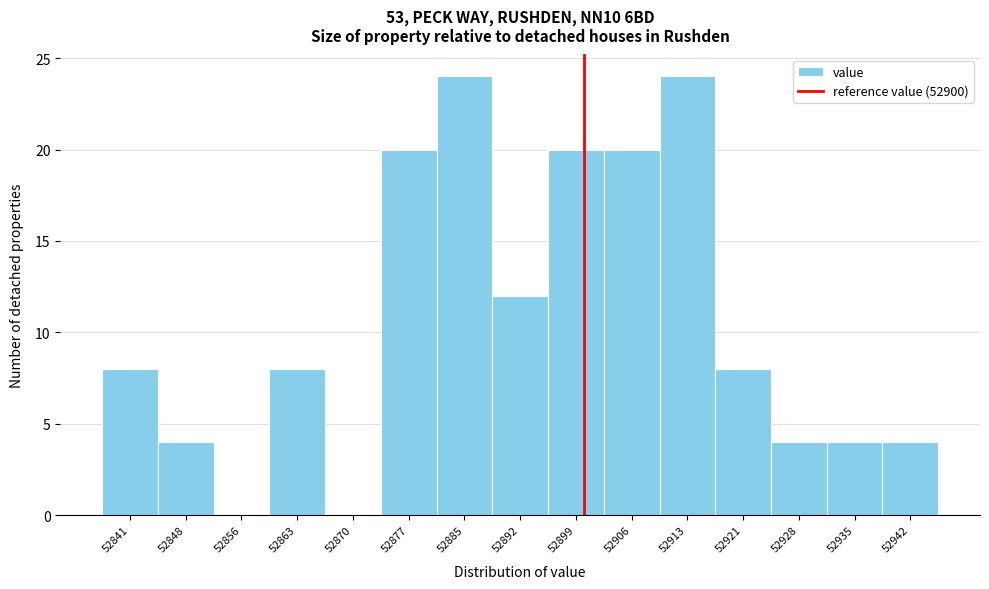

Reading left to right, transcribe this chart: for each bar, give the range it covers on the x-axis and its height. Neither the bar edges nor the heights are printed on the chart, so give them approximately, as read against the axes.

52838 to 52845: 8
52845 to 52852: 4
52852 to 52859: 0
52859 to 52866: 8
52866 to 52874: 0
52874 to 52881: 20
52881 to 52888: 24
52888 to 52895: 12
52895 to 52903: 20
52903 to 52910: 20
52910 to 52917: 24
52917 to 52924: 8
52924 to 52931: 4
52931 to 52939: 4
52939 to 52946: 4